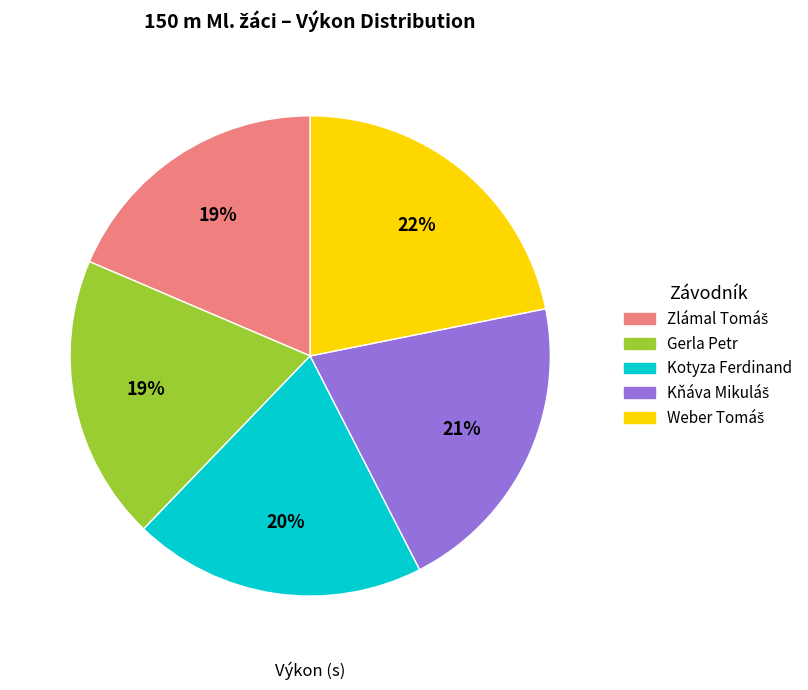

To the nearest percent, what is the average slice percentage?

20%